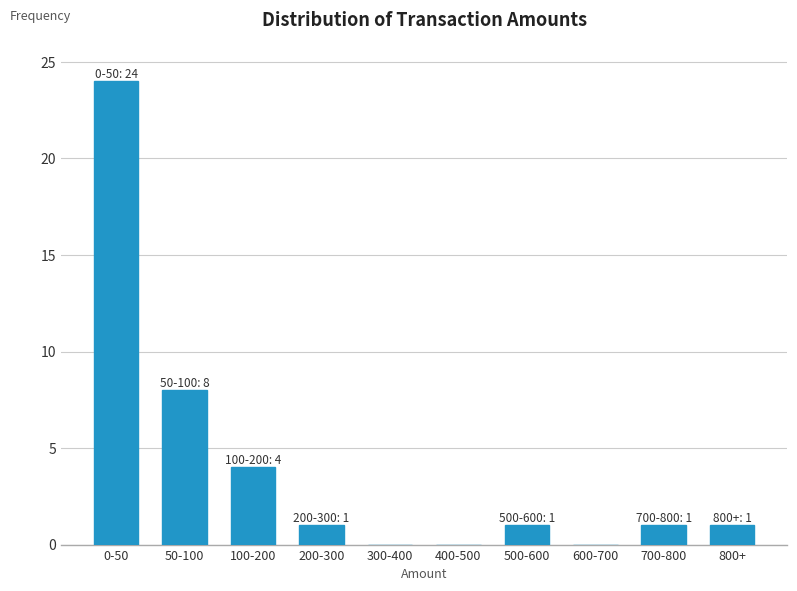

Reading right to left, list all the values displayed in this chart.

800+=1	700-800=1	600-700=0	500-600=1	400-500=0	300-400=0	200-300=1	100-200=4	50-100=8	0-50=24